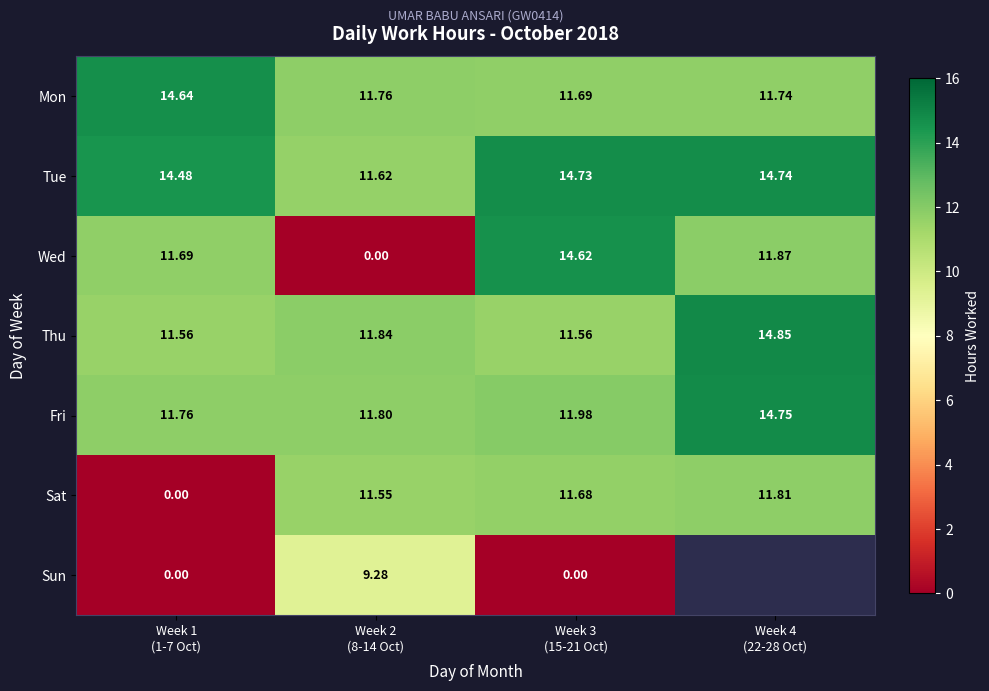

Which series changed the most between Week 2 (8-14 Oct) and Week 4 (22-28 Oct)?

Wed